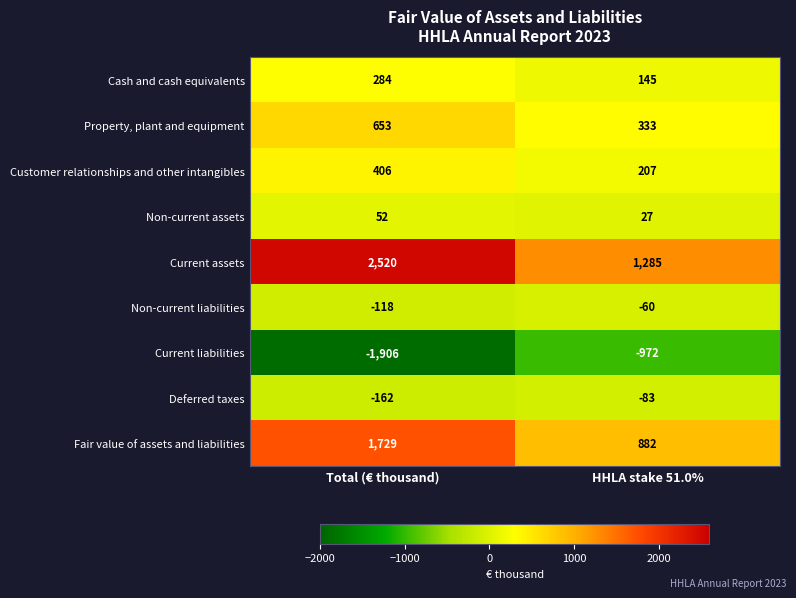

Reading left to right, what are all the values shown in this chart?

Cash and cash equivalents: 284	145
Property, plant and equipment: 653	333
Customer relationships and other intangibles: 406	207
Non-current assets: 52	27
Current assets: 2520	1285
Non-current liabilities: -118	-60
Current liabilities: -1906	-972
Deferred taxes: -162	-83
Fair value of assets and liabilities: 1729	882